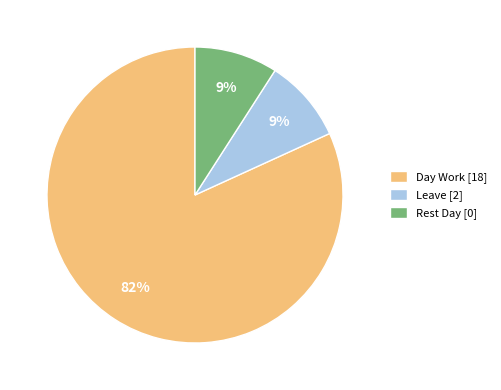

Approximately how many times larger is the value at Rest Day [0] compared to Leave [2]?

1.0